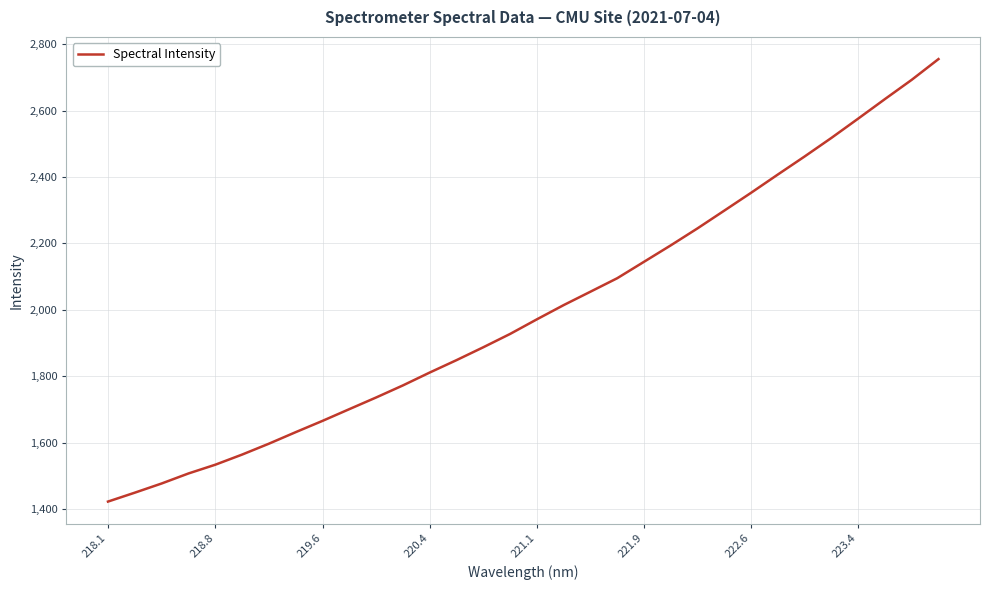

What is the smallest value displayed?

1422.6